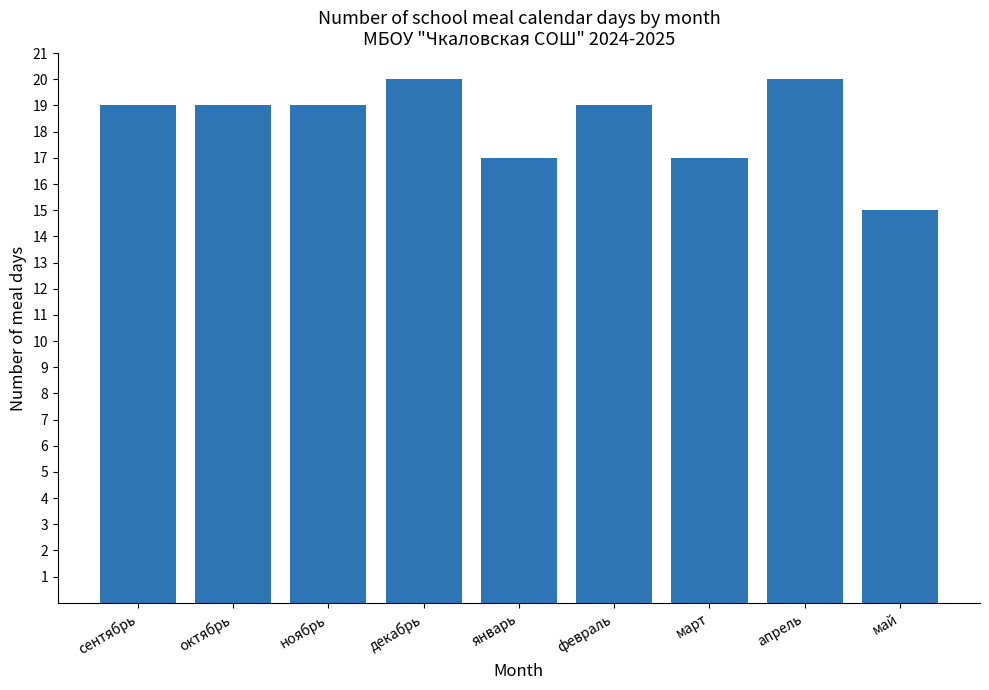

What is the ratio of the value at октябрь to the value at май?

1.3